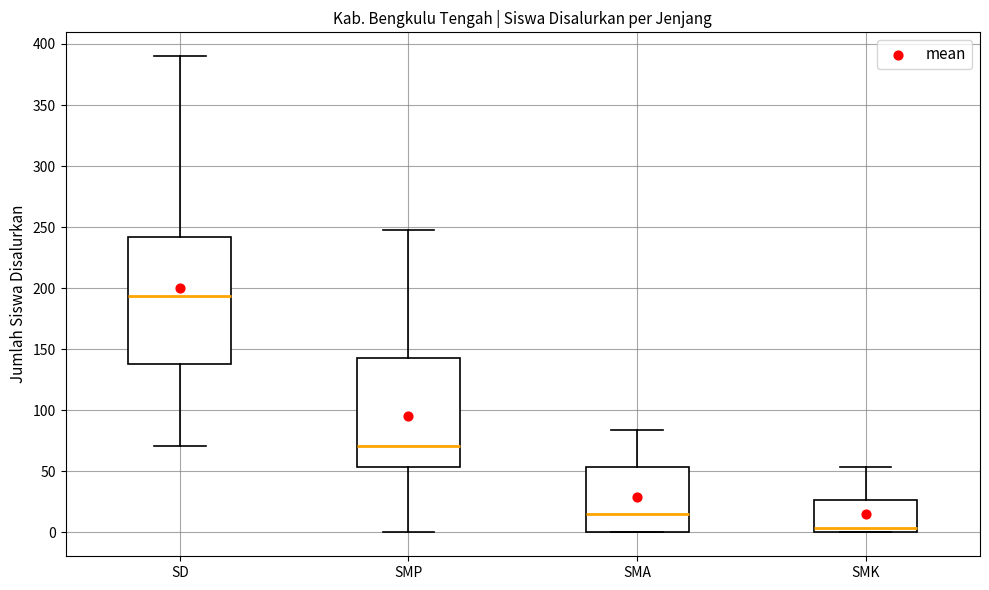

Which box is the tallest, from its lower edge to its upper edge?

SD